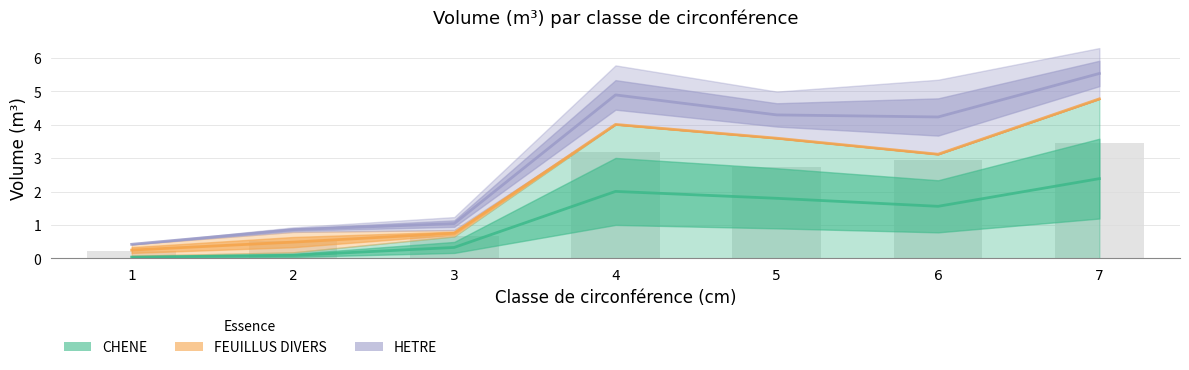

The FEUILLUS DIVERS series shows 4.0 at 4. True or false?

True